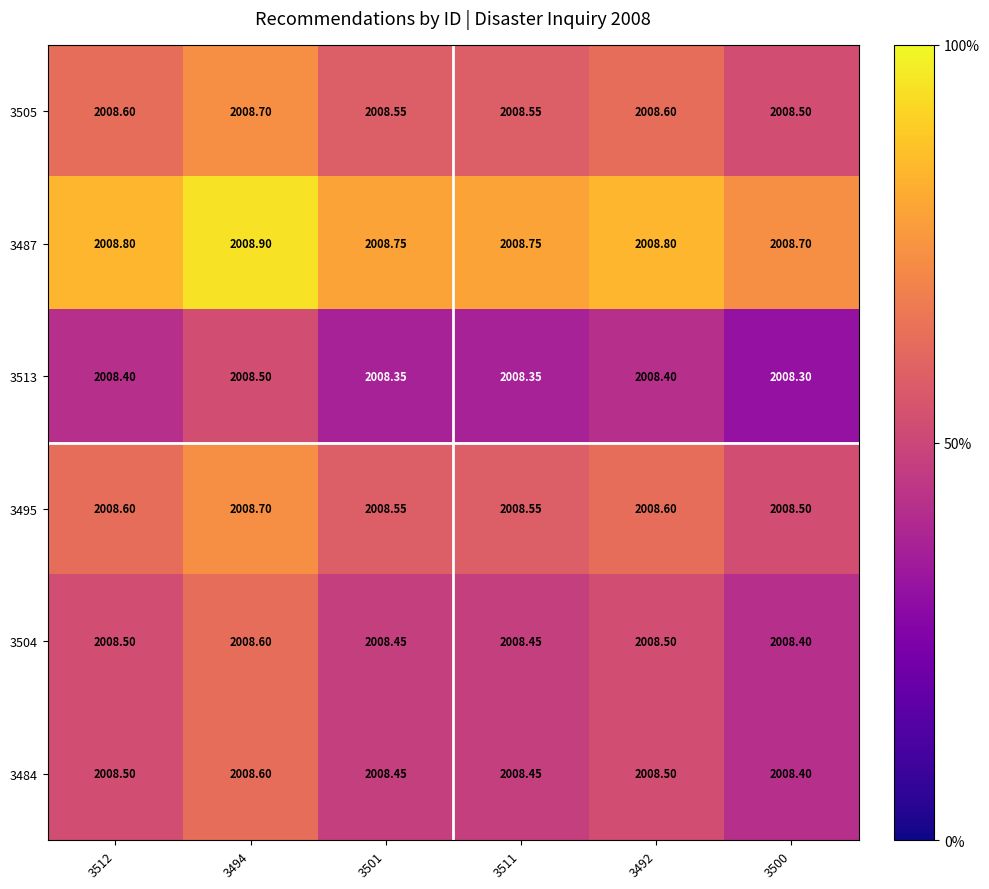

What is the difference between the highest and lowest values at 3511?

0.4